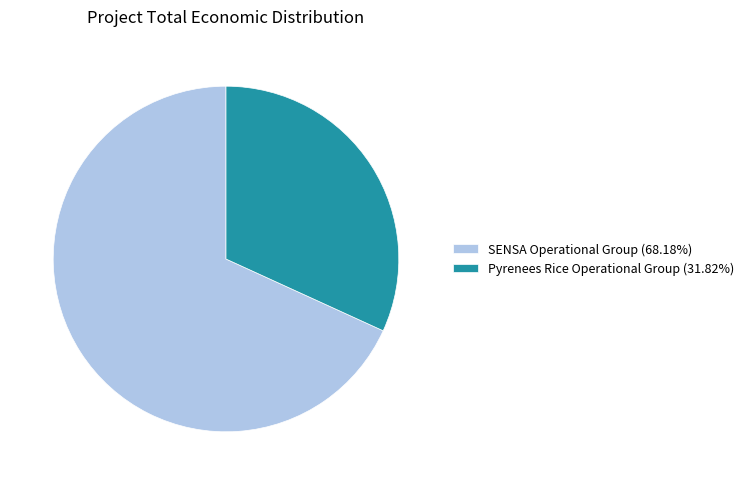

Combined, do SENSA Operational Group (68.18%) and Pyrenees Rice Operational Group (31.82%) account for over 50%?

Yes